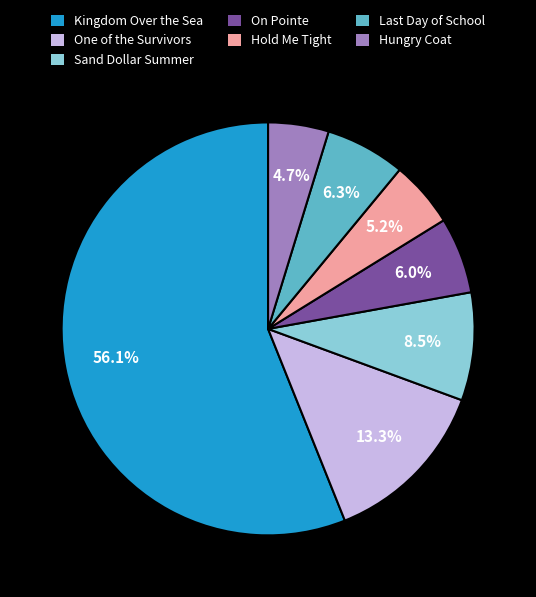

To the nearest percent, what is the difference between the Kingdom Over the Sea and Sand Dollar Summer slice percentages?

48%